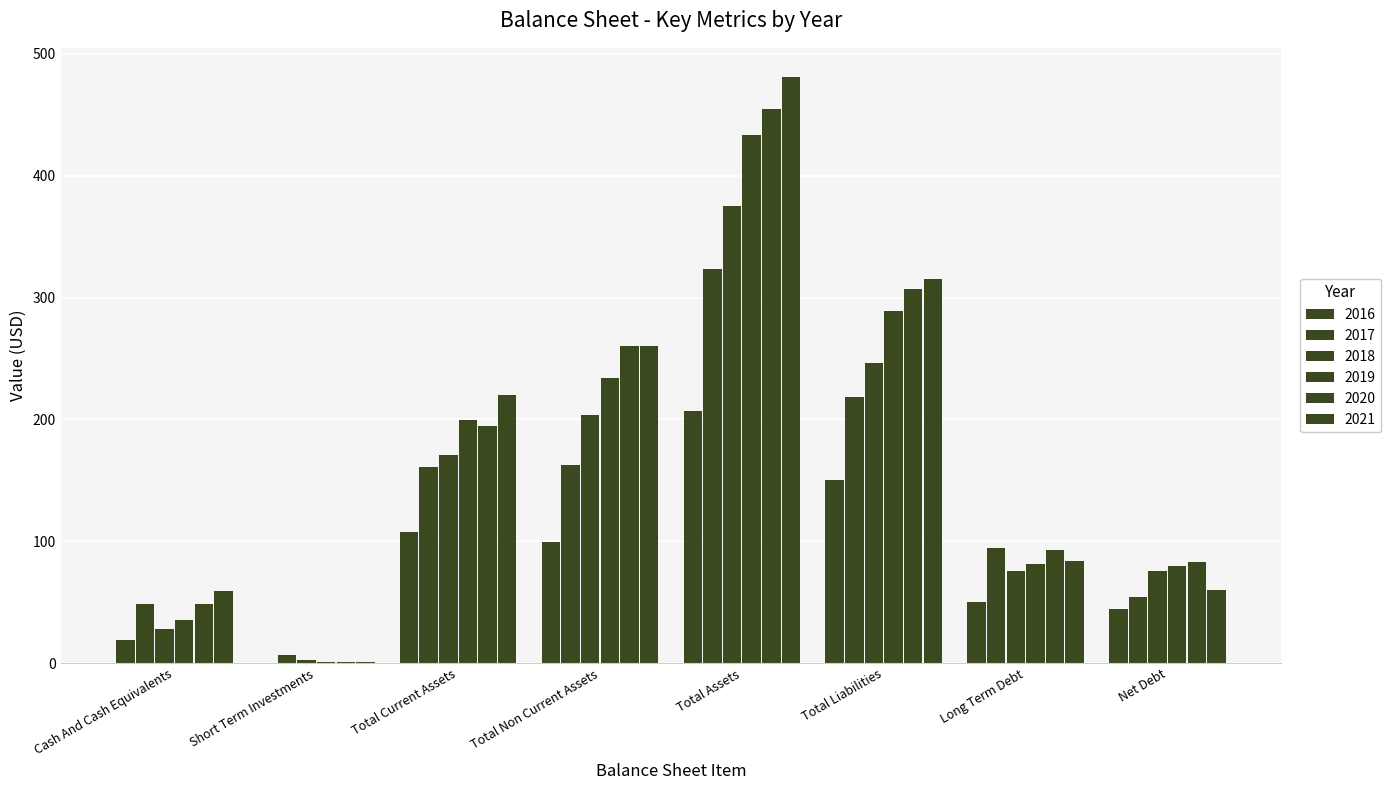

How many categories are shown in the chart?

8